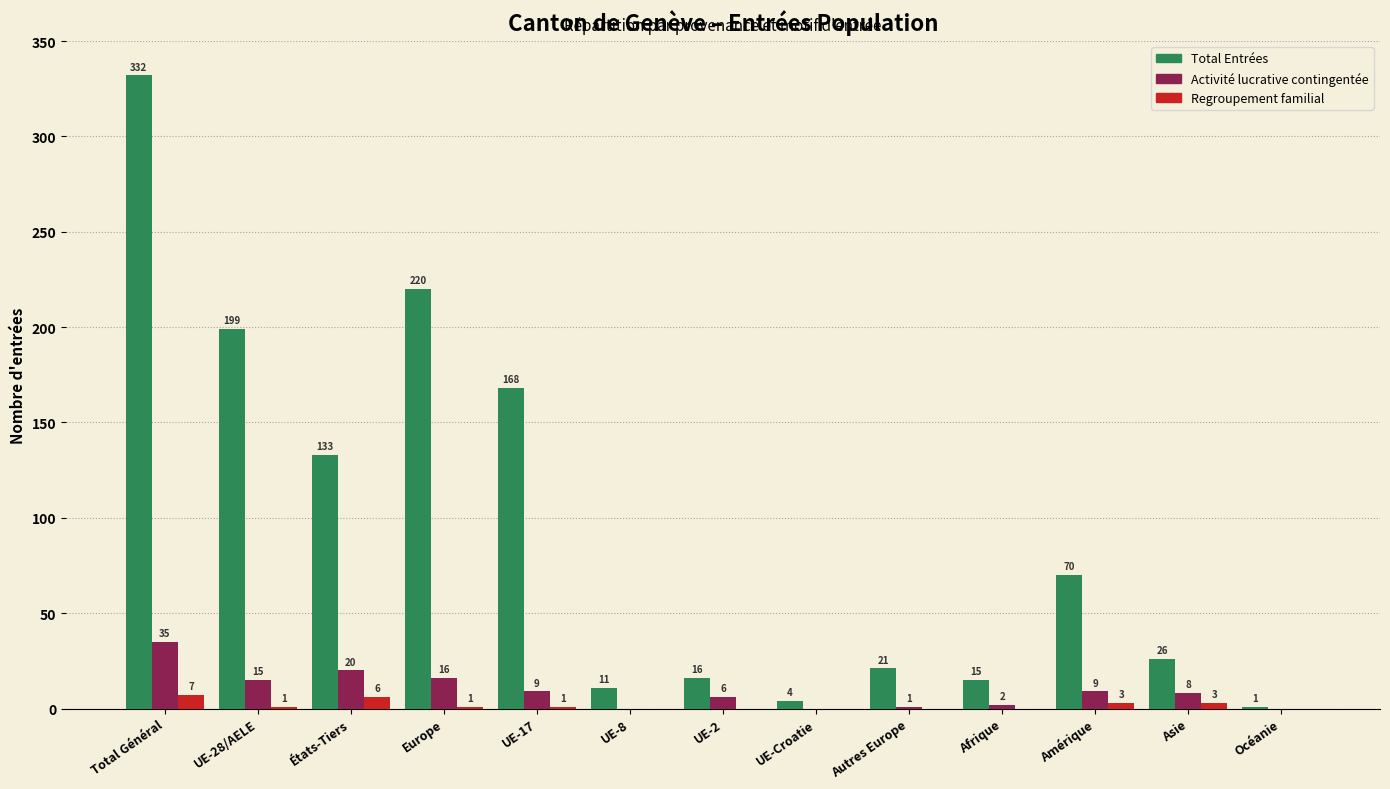

Reading right to left, what are all the values shown in this chart?

Total Entrées: Océanie=1	Asie=26	Amérique=70	Afrique=15	Autres Europe=21	UE-Croatie=4	UE-2=16	UE-8=11	UE-17=168	Europe=220	États-Tiers=133	UE-28/AELE=199	Total Général=332
Activité lucrative contingentée: Océanie=0	Asie=8	Amérique=9	Afrique=2	Autres Europe=1	UE-Croatie=0	UE-2=6	UE-8=0	UE-17=9	Europe=16	États-Tiers=20	UE-28/AELE=15	Total Général=35
Regroupement familial: Océanie=0	Asie=3	Amérique=3	Afrique=0	Autres Europe=0	UE-Croatie=0	UE-2=0	UE-8=0	UE-17=1	Europe=1	États-Tiers=6	UE-28/AELE=1	Total Général=7